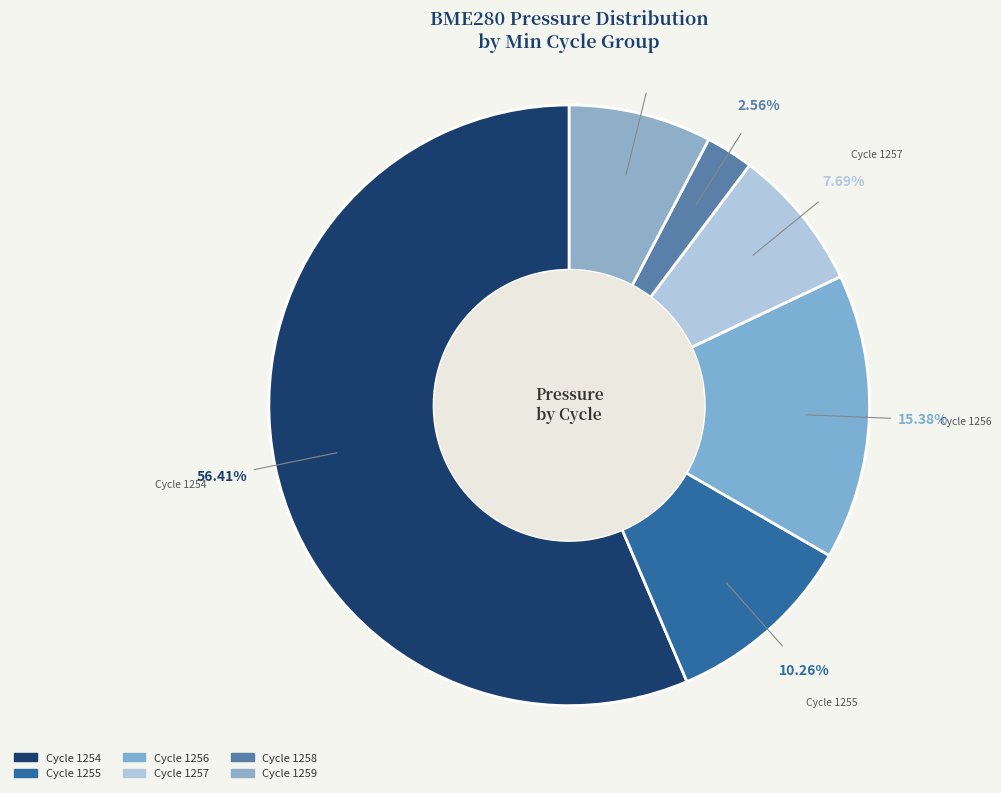

Count the number of slices in the pie.

6